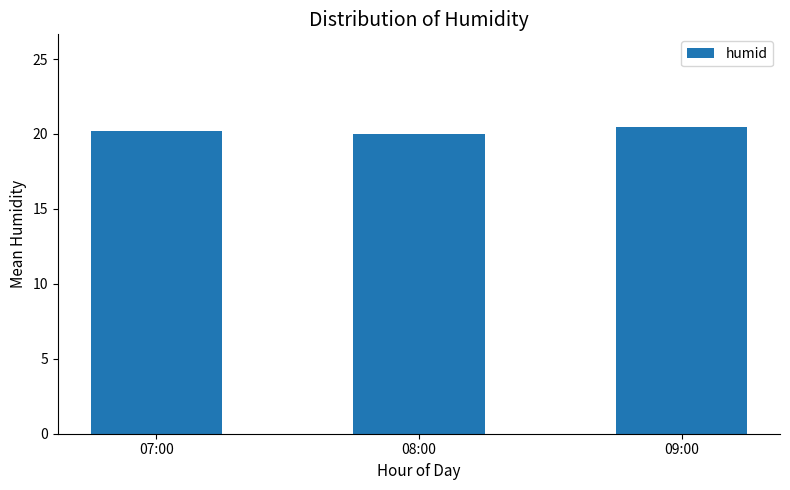

Reading left to right, what are all the values shown in this chart?

20.2	20.0	20.5